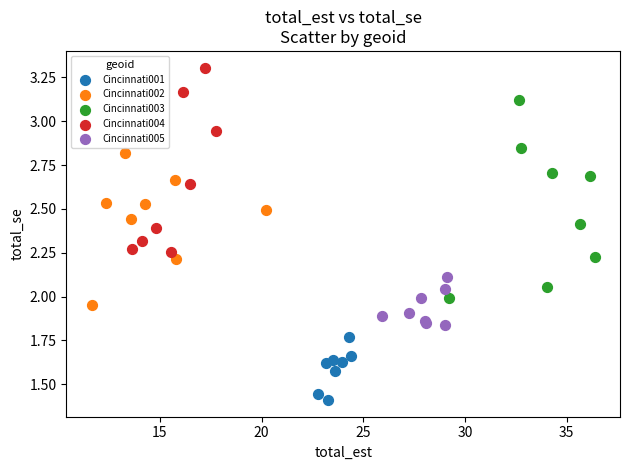

Which series reaches the maximum Y coordinate?

Cincinnati004